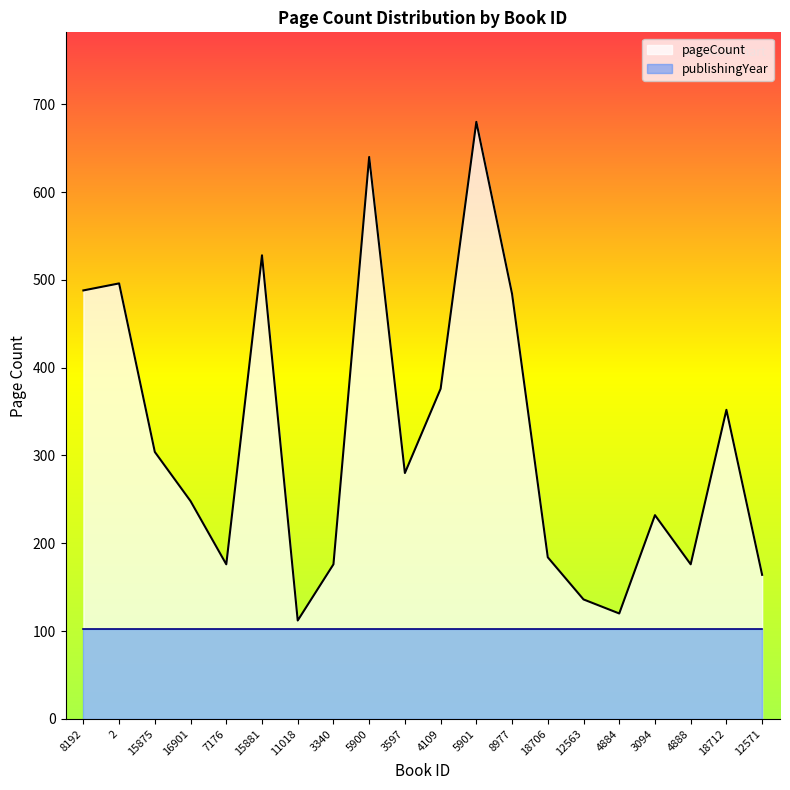

Reading left to right, list all the values displayed in this chart.

8192=488	2=496	15875=304	16901=248	7176=176	15881=528	11018=112	3340=176	5900=640	3597=280	4109=376	5901=680	8977=484	18706=184	12563=136	4884=120	3094=232	4888=176	18712=352	12571=164